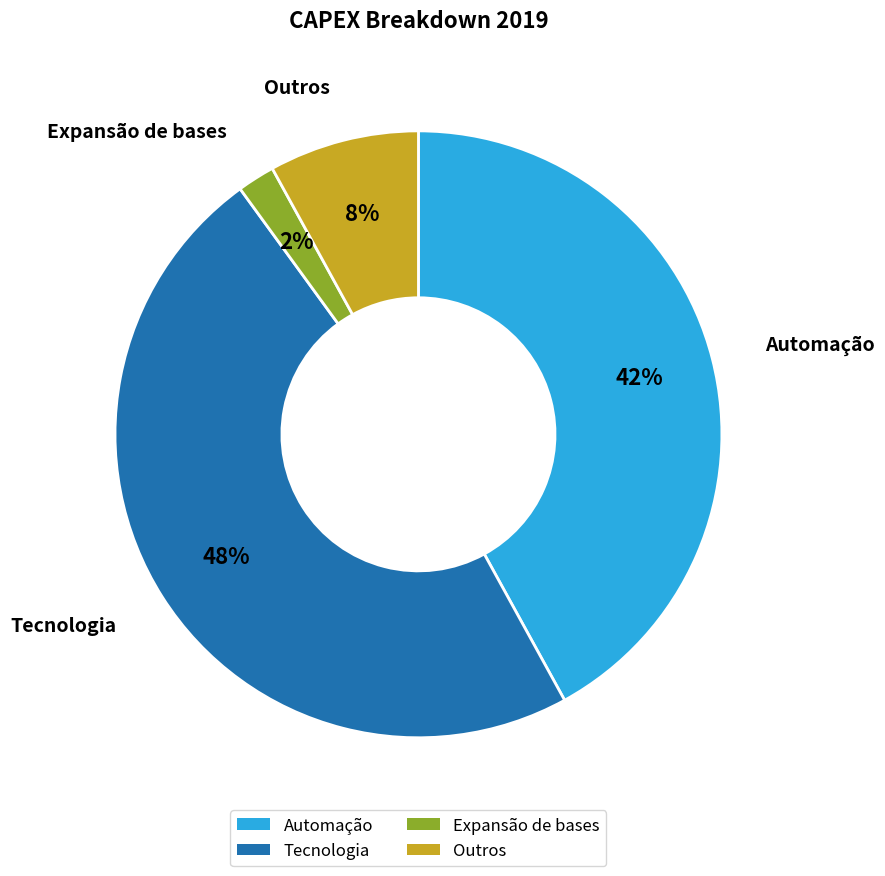

To the nearest percent, what is the average slice percentage?

25%